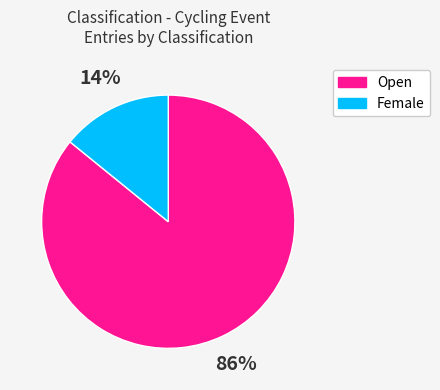

Which slice is the smallest?

Female